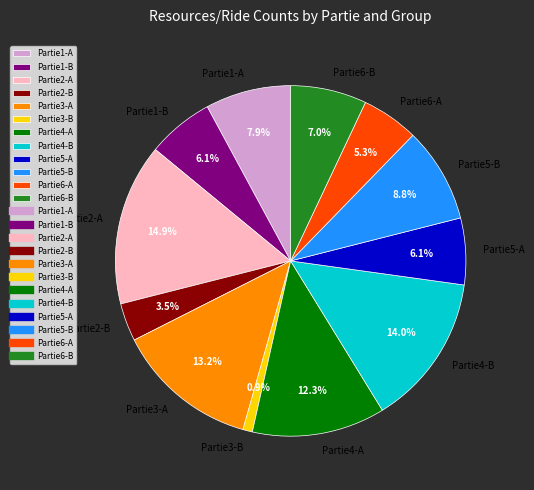

True or false: Partie5-B accounts for 1% of the total.

False